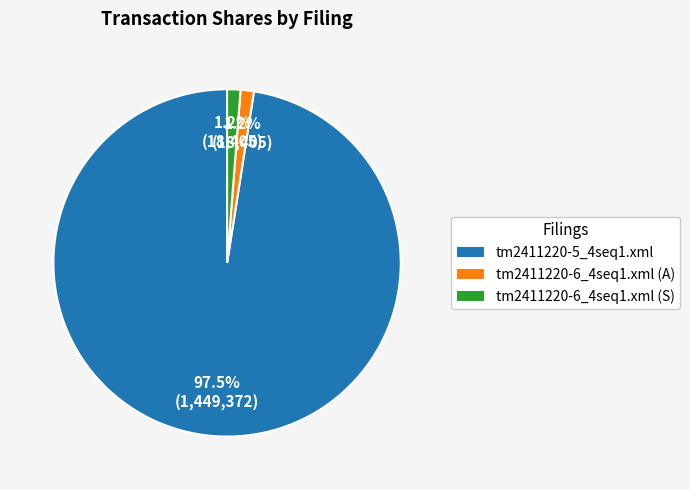

Which category accounts for the majority?

tm2411220-5_4seq1.xml